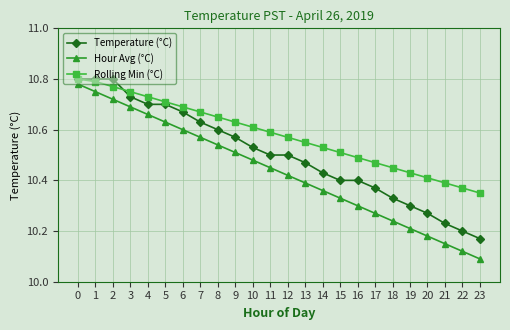

Is it true that Rolling Min (°C) equals 10.7 at 8?

True